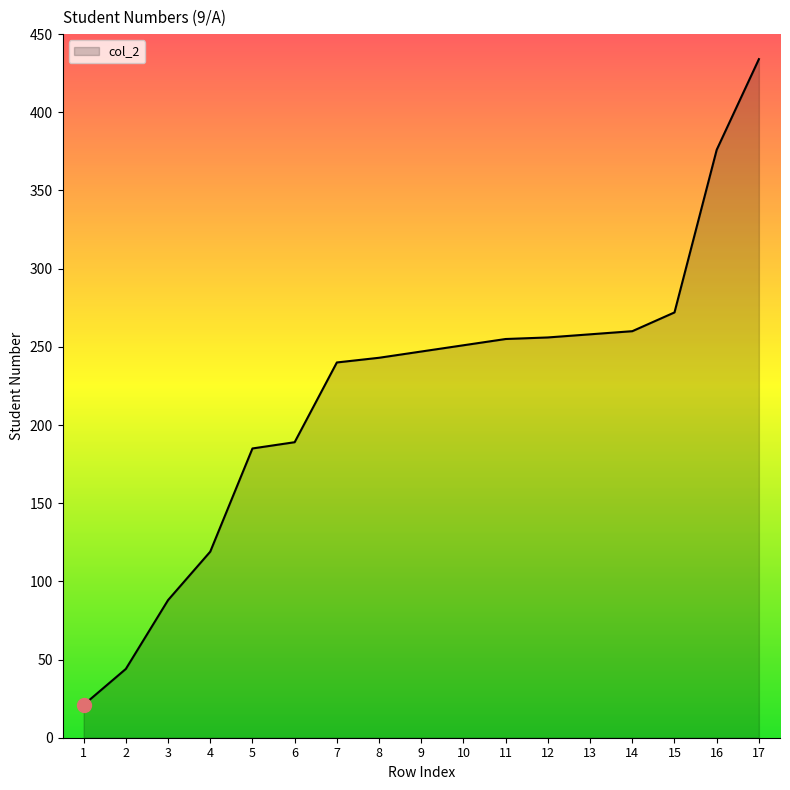

What is the approximate value at 8, to the nearest 50?

250